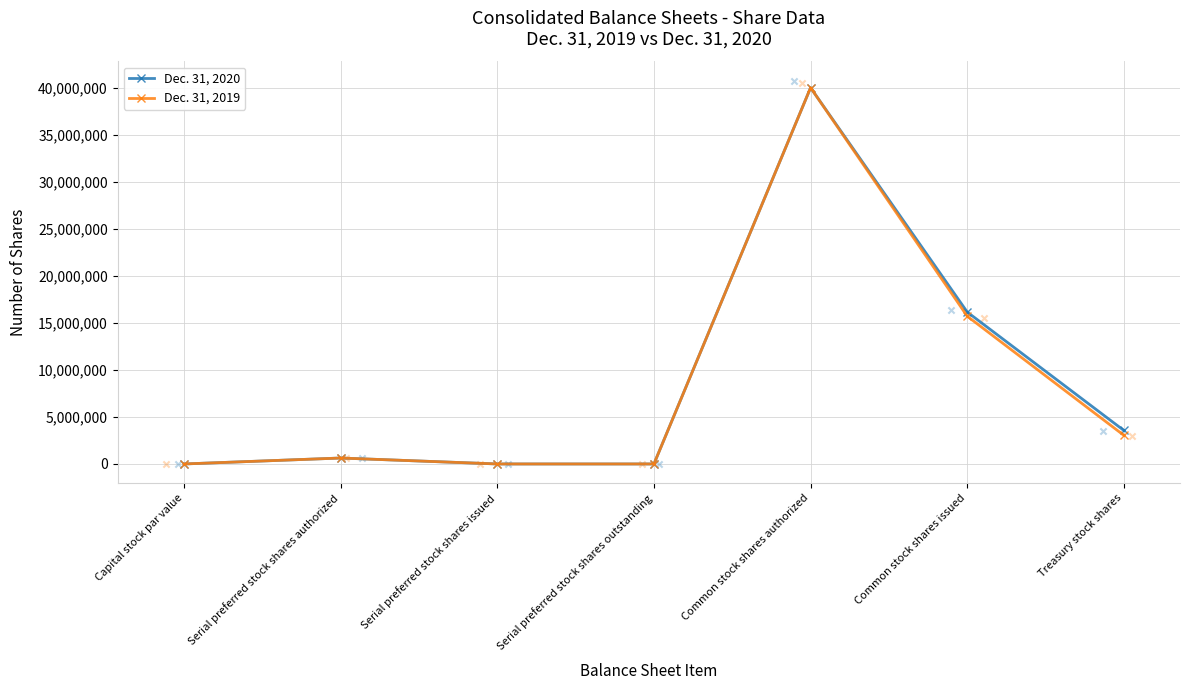

Which series has the widest spread of Y values?

Dec. 31, 2020